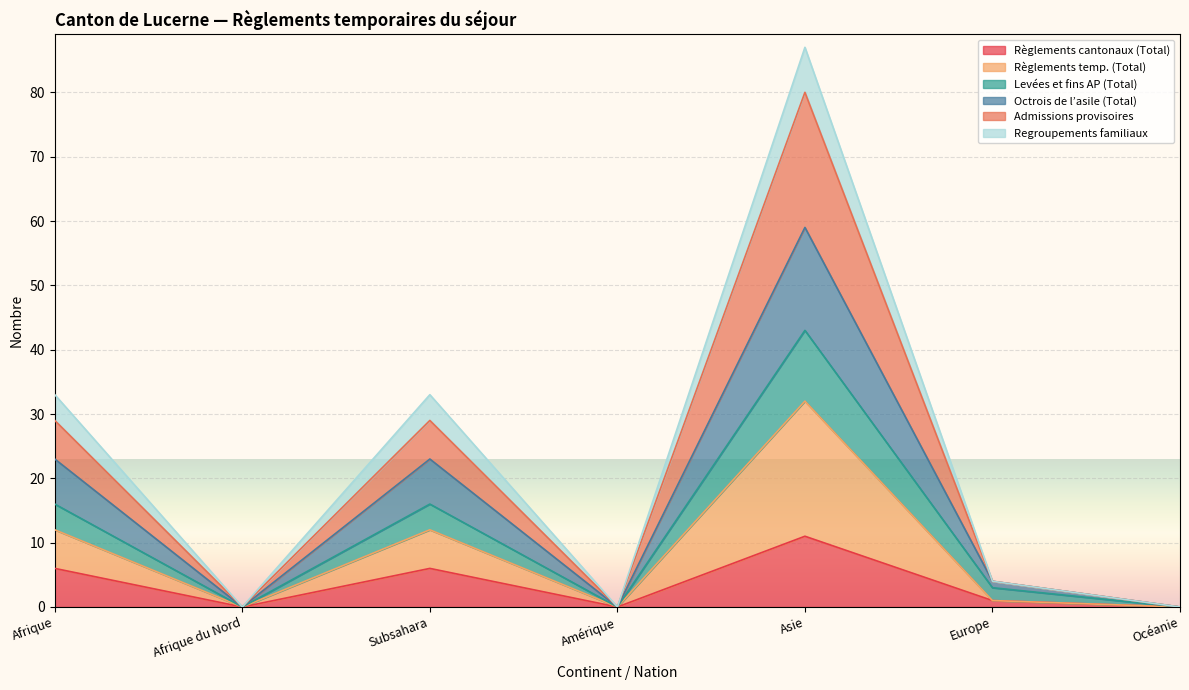

At which category does Levées et fins AP (Total) reach its first local peak?

Subsahara